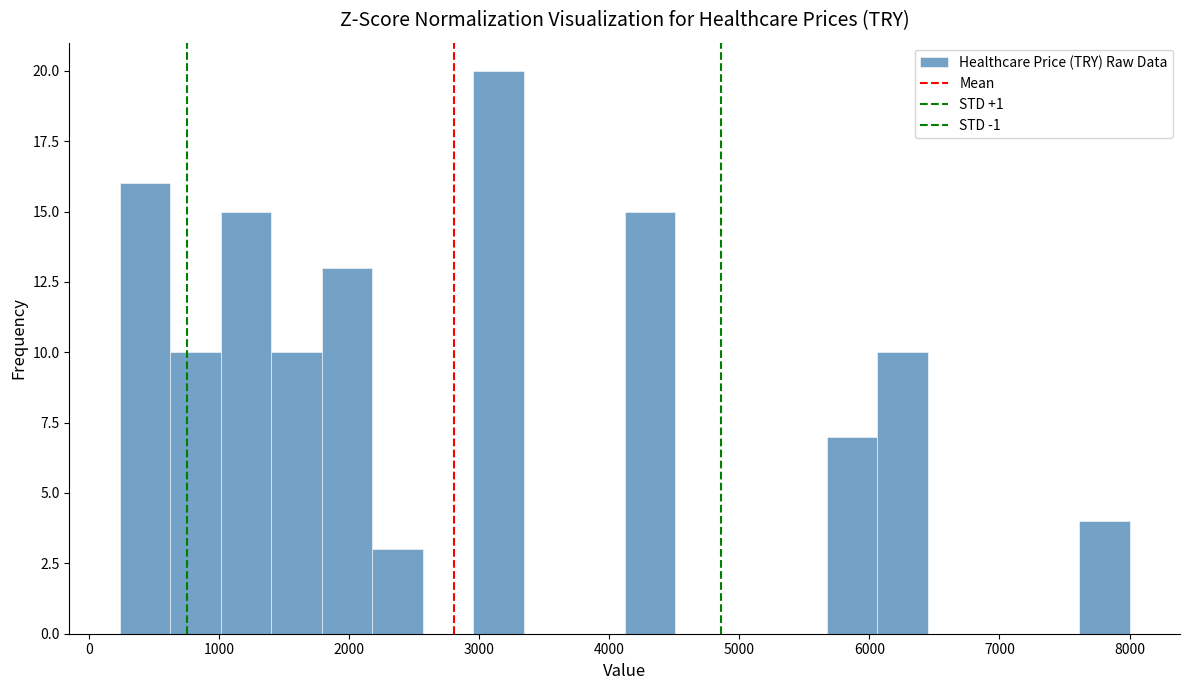

Around what value on the x-axis is the tallest bar? Give the approximate position of its centre, as read against the axis.

3200